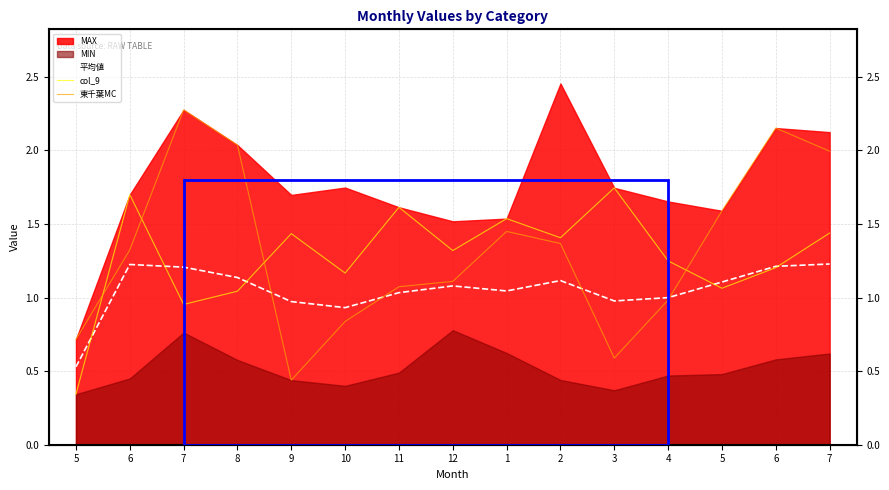

What is the label of the 9th point from the right?

11